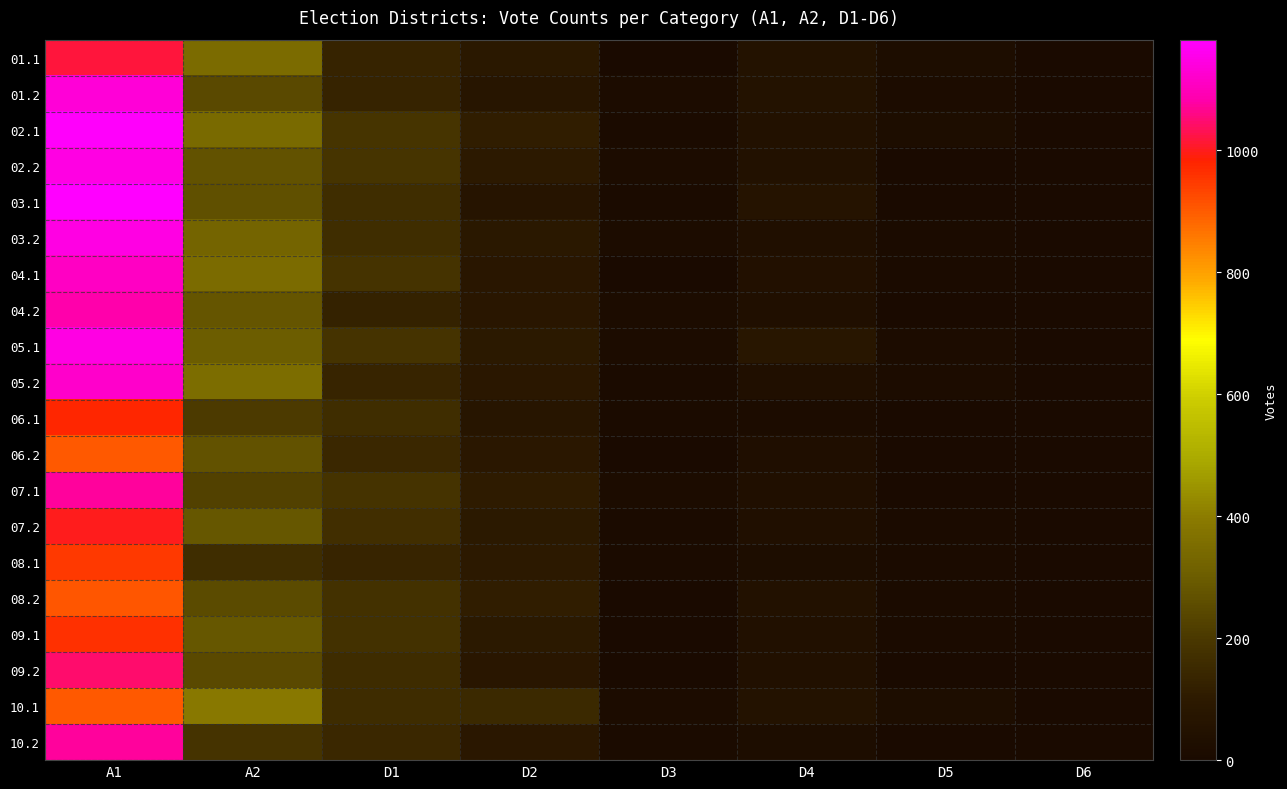

Which category has the lowest value across all series?

D6